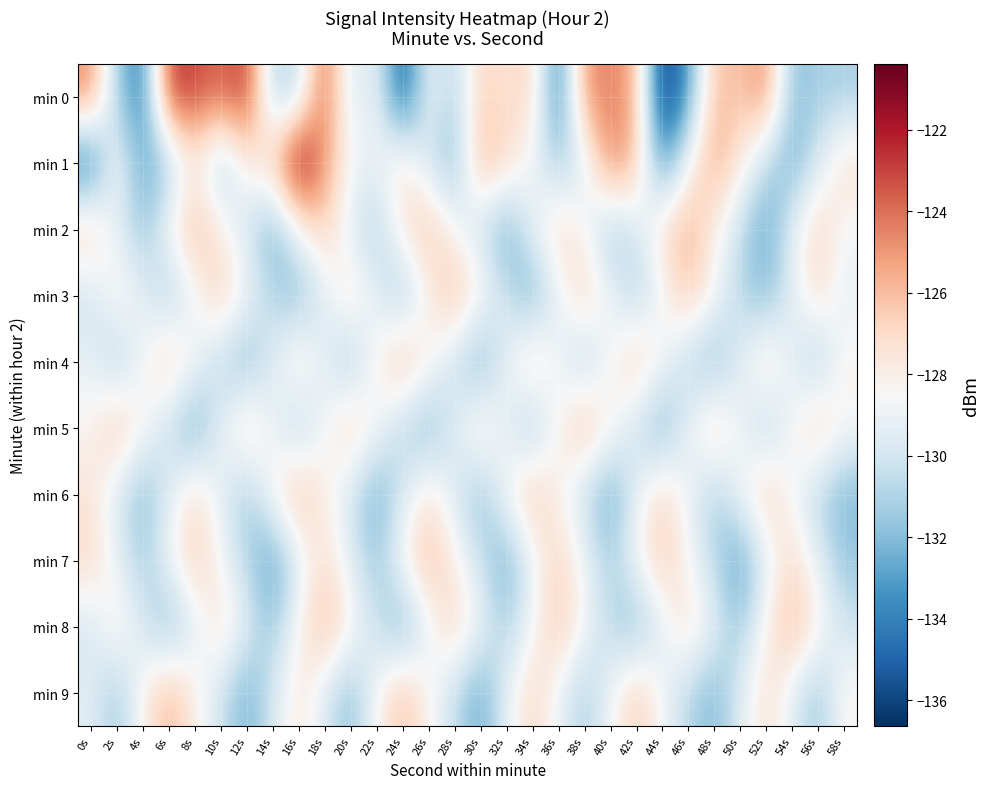

Rank the series by their maximum value, from lowest to highest.

min 3, min 4, min 5, min 7, min 6, min 8, min 9, min 2, min 0, min 1